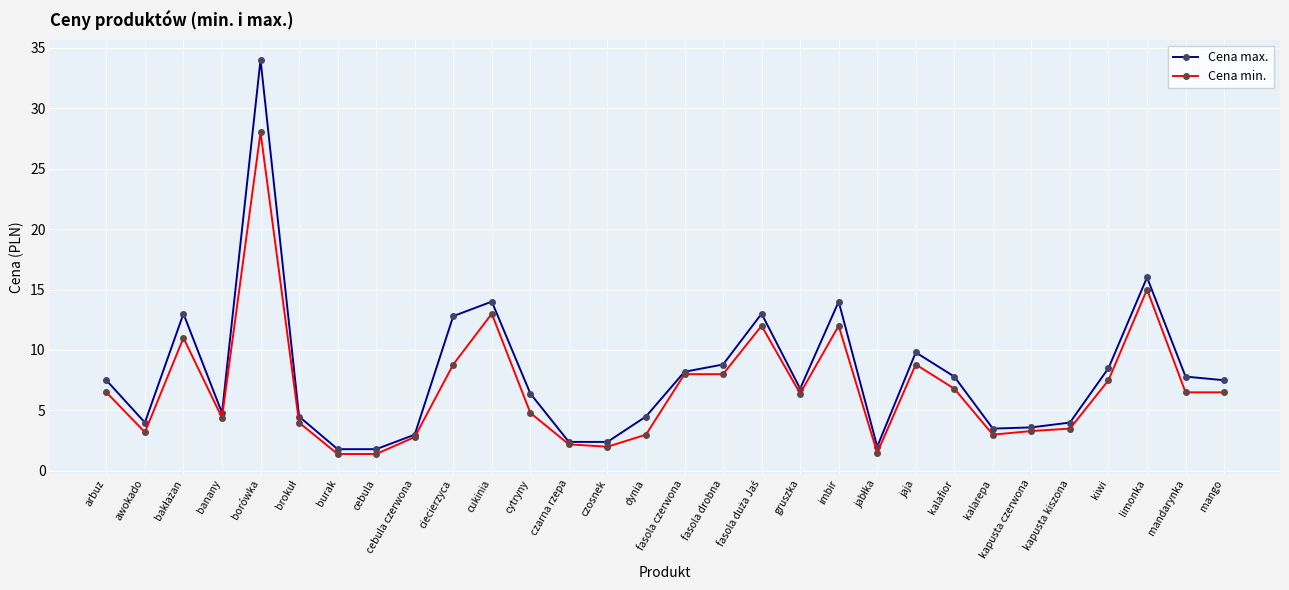

How many lines are shown in the chart?

2